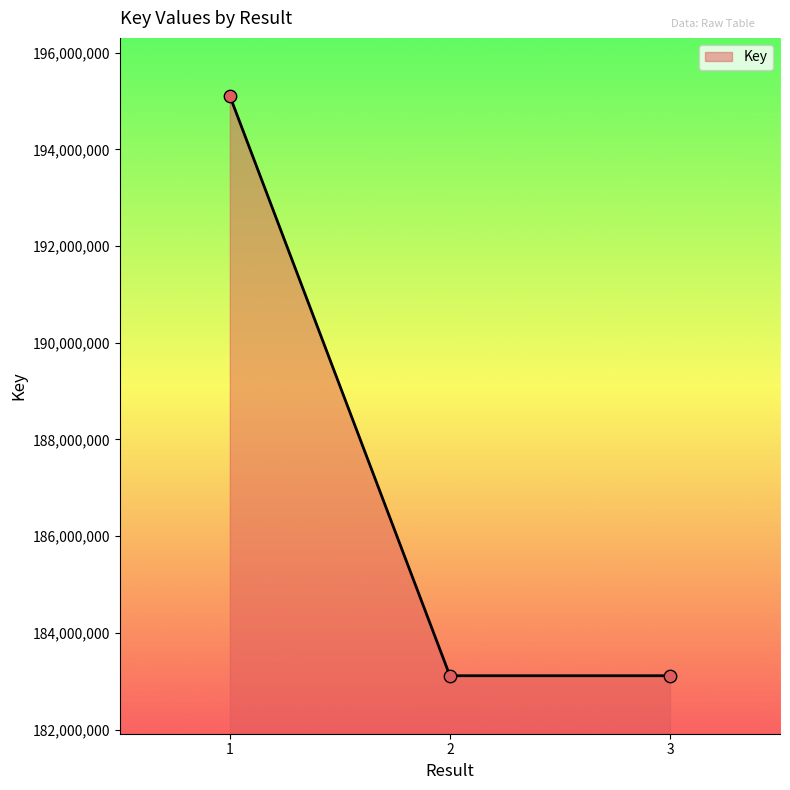

Between 1 and 2, which is larger?

1